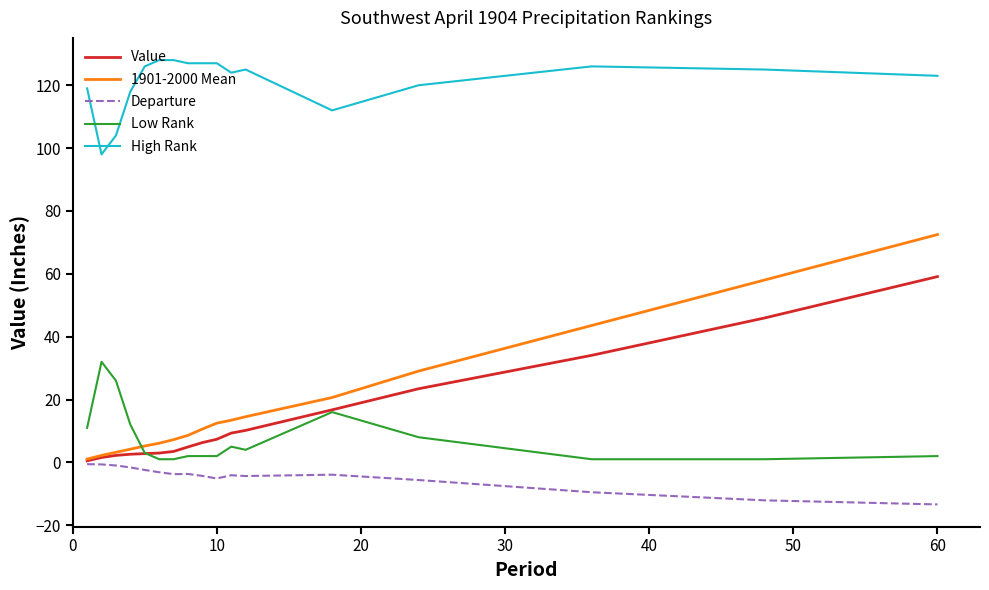

What is the lowest value of the Departure series?

-13.4